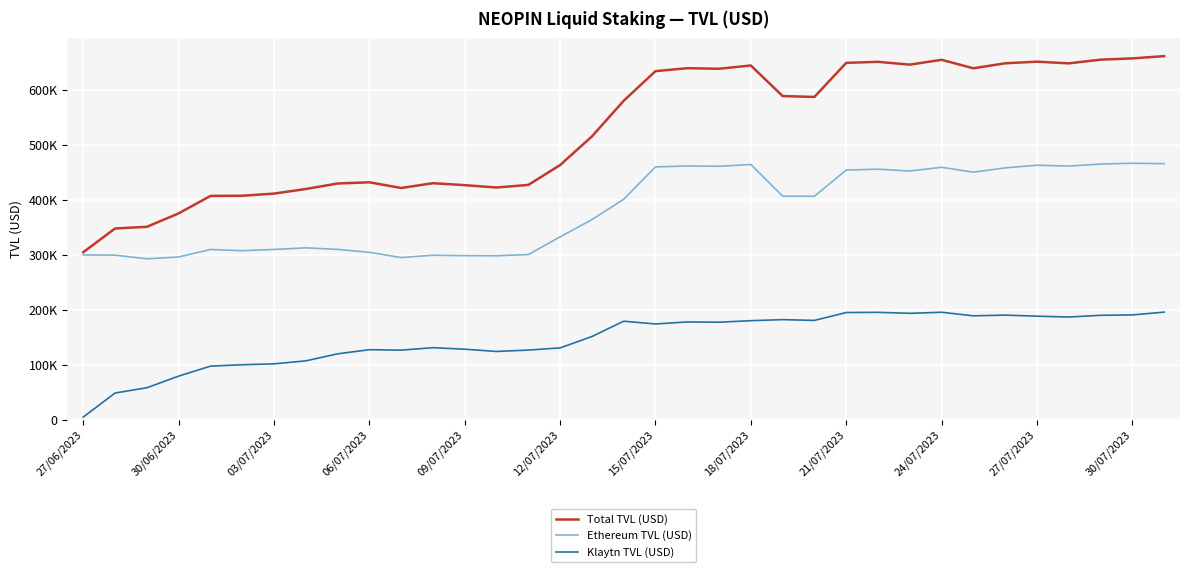

Is this an area chart (filled region under the line)?

No